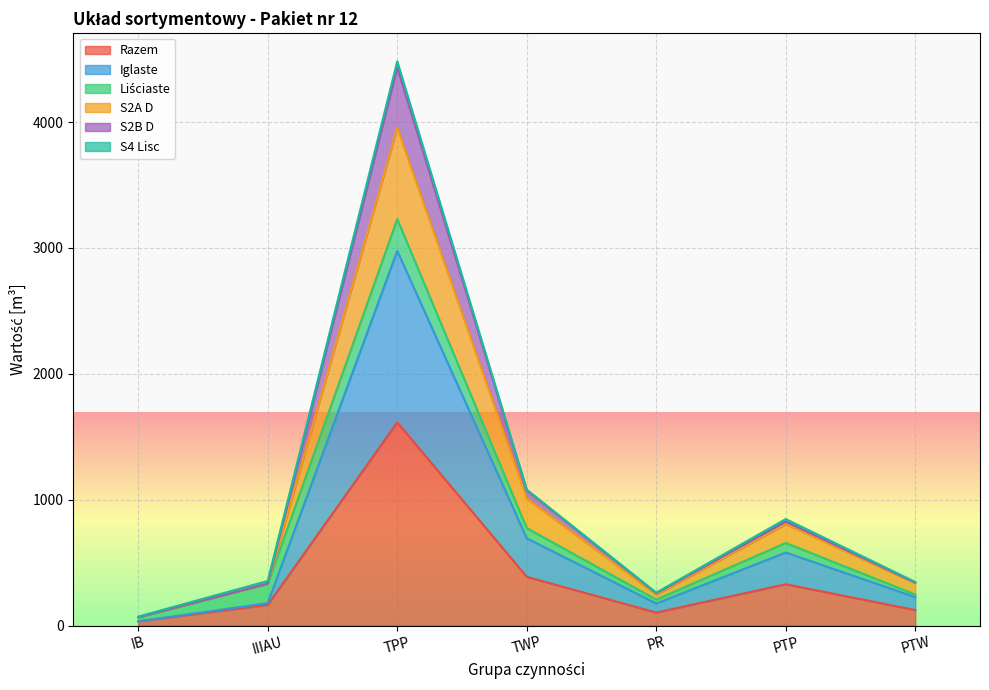

At how many categories does at least one series exceed 2782?

1